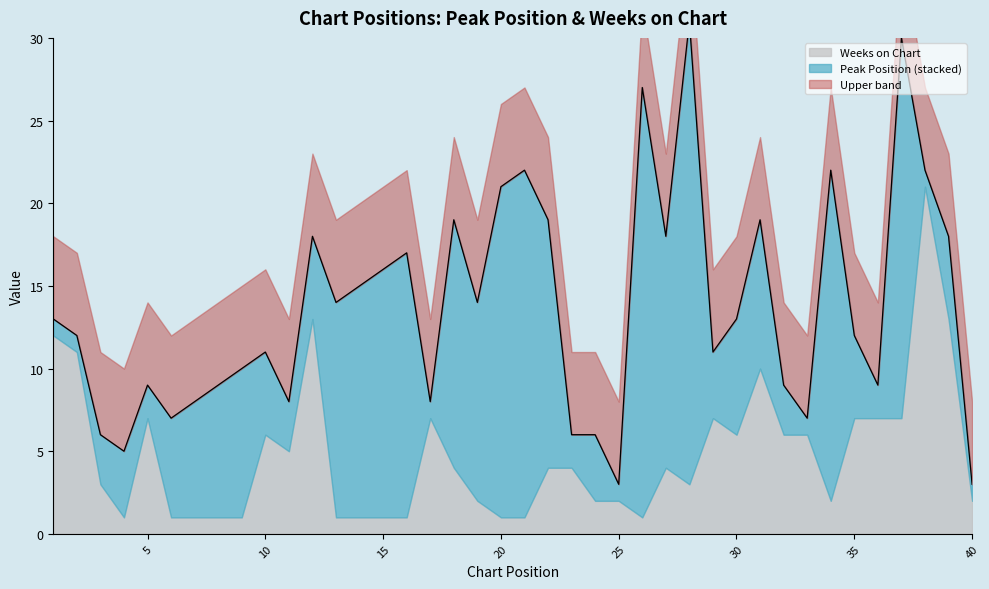

Reading left to right, list all the values displayed in this chart.

Peak Position: 1	1	3	4	2	6	7	8	9	5	3	5	13	14	15	16	1	15	12	20	21	15	2	4	1	26	14	28	4	7	9	3	1	20	5	2	23	1	5	1
Weeks on Chart: 12	11	3	1	7	1	1	1	1	6	5	13	1	1	1	1	7	4	2	1	1	4	4	2	2	1	4	3	7	6	10	6	6	2	7	7	7	21	13	2